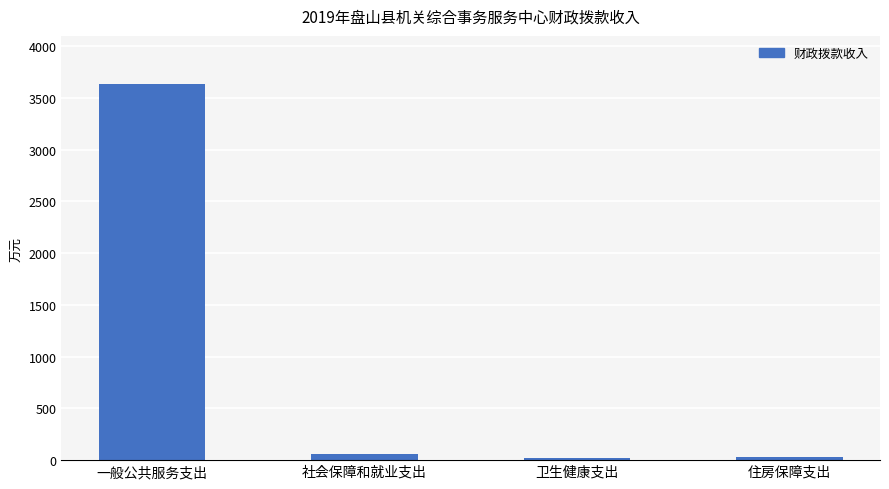

Is it true that the value at 一般公共服务支出 is 3635.3?

True